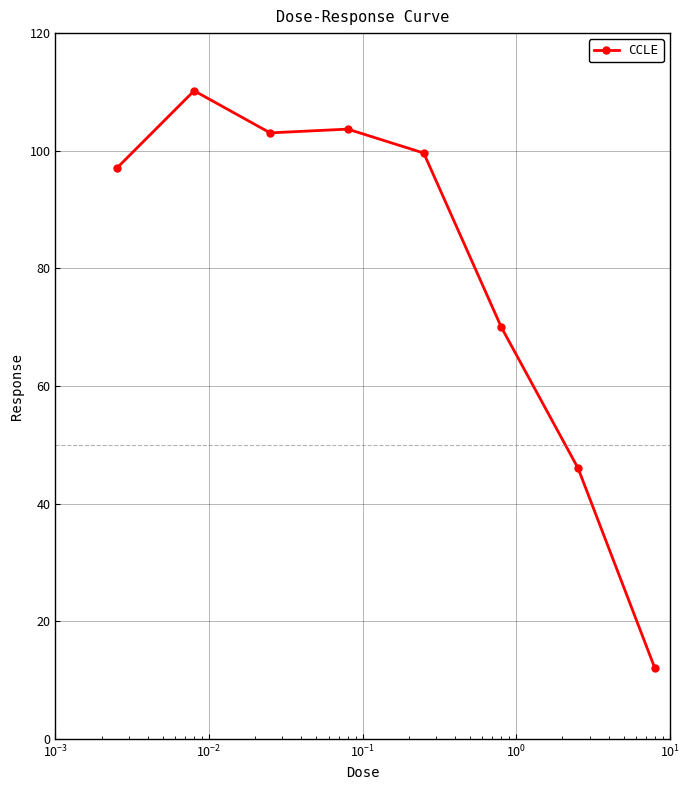

What is the minimum value shown in the chart?

12.0